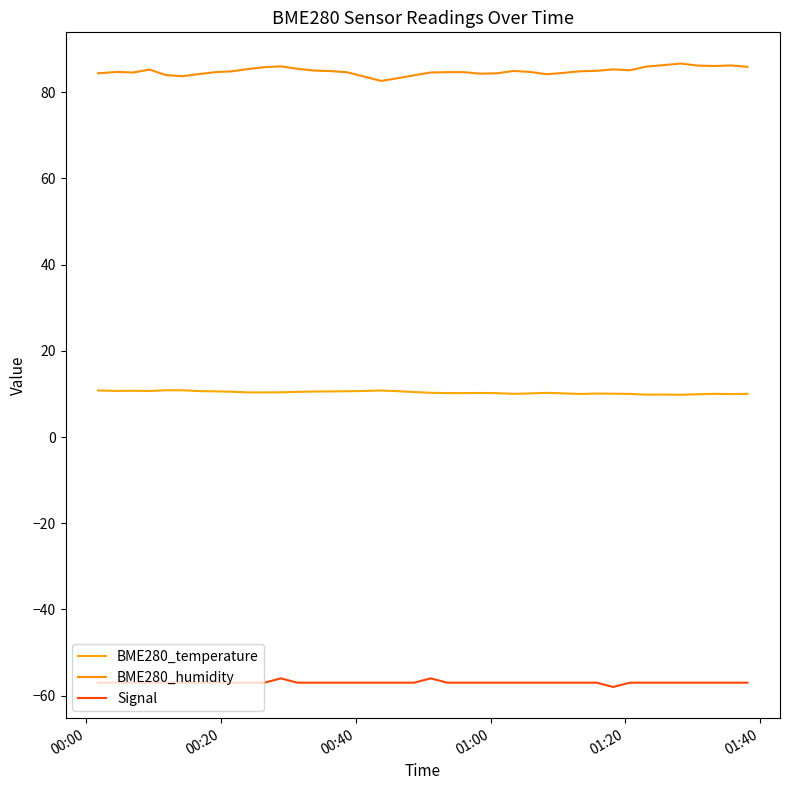

How many lines are shown in the chart?

3